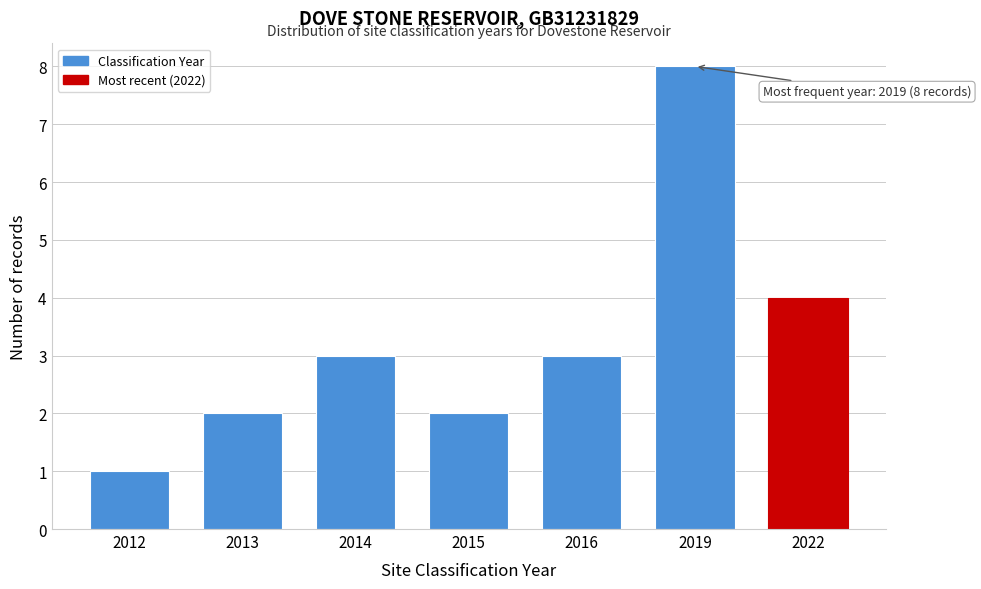

Reading left to right, list all the values displayed in this chart.

2012=1	2013=2	2014=3	2015=2	2016=3	2019=8	2022=4